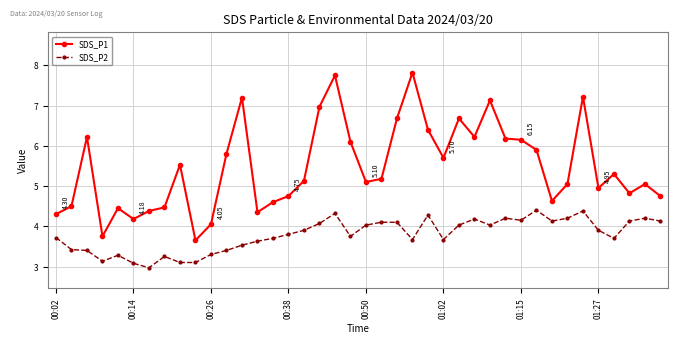

What is the average value of the SDS_P1 series?

5.5